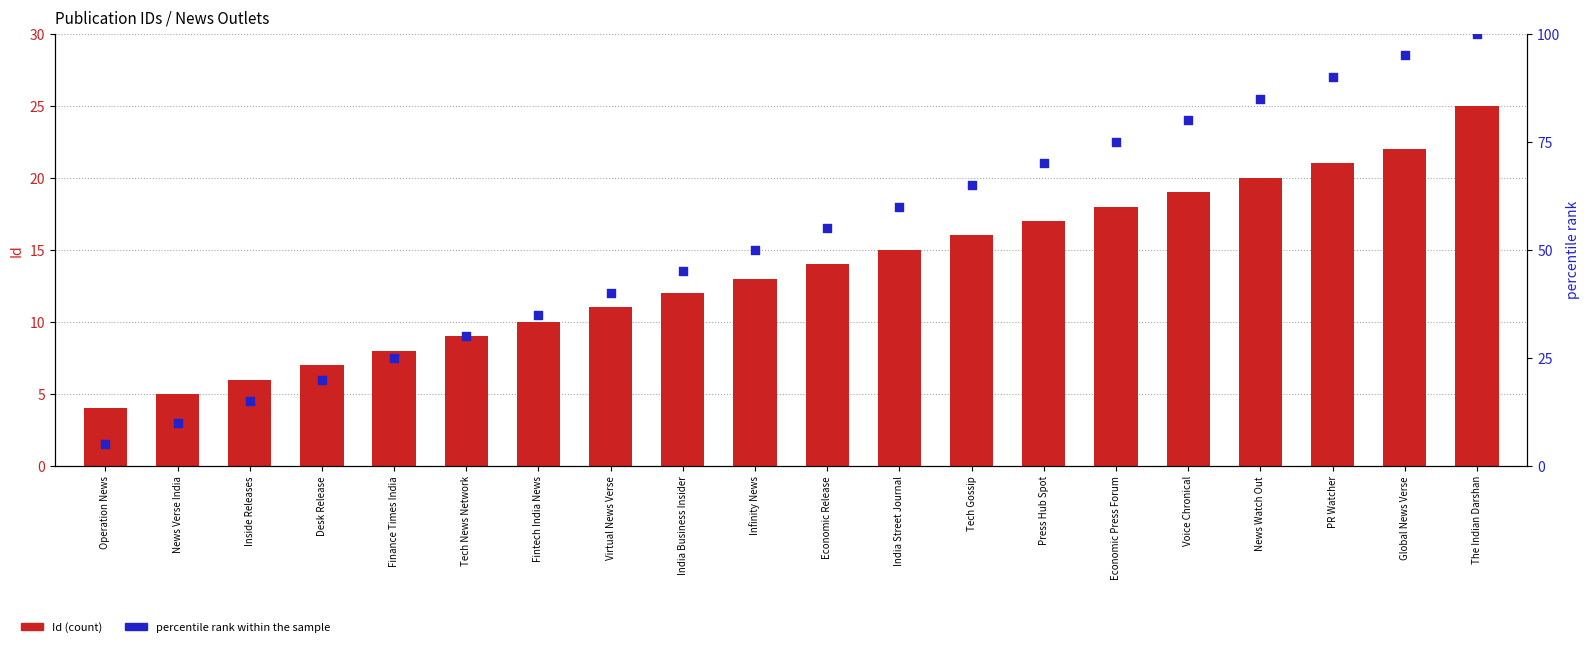

At how many categories does at least one series exceed 13?

18